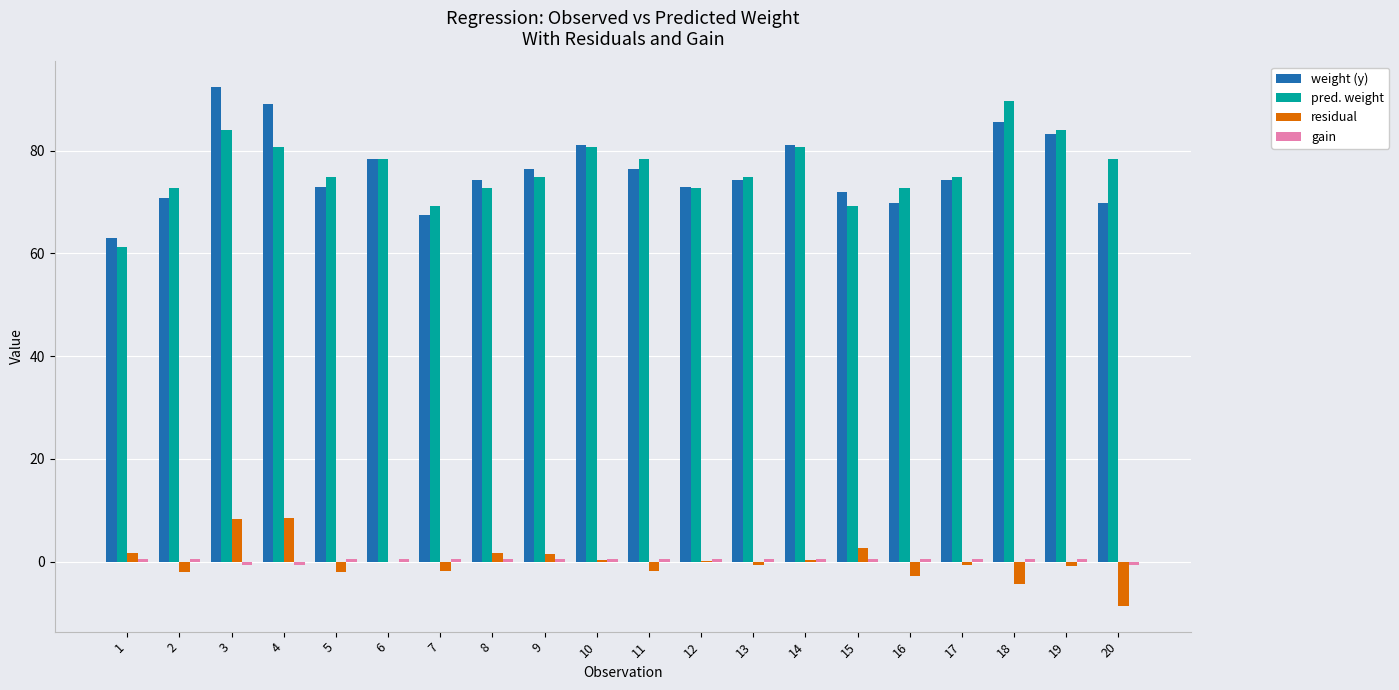

Which category has the highest value across all series?

3